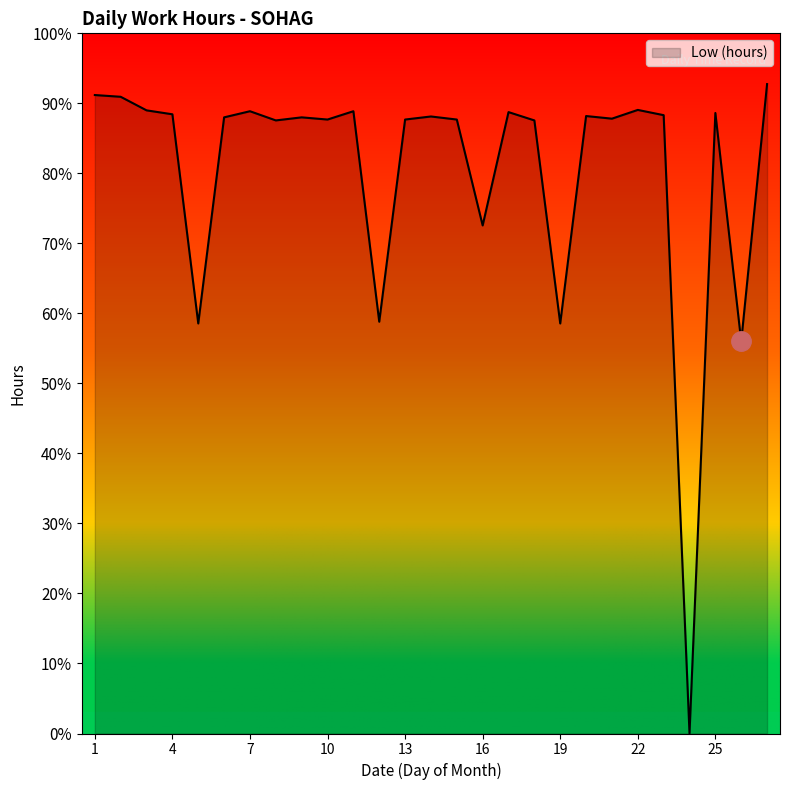

Does the chart have visible grid lines?

No